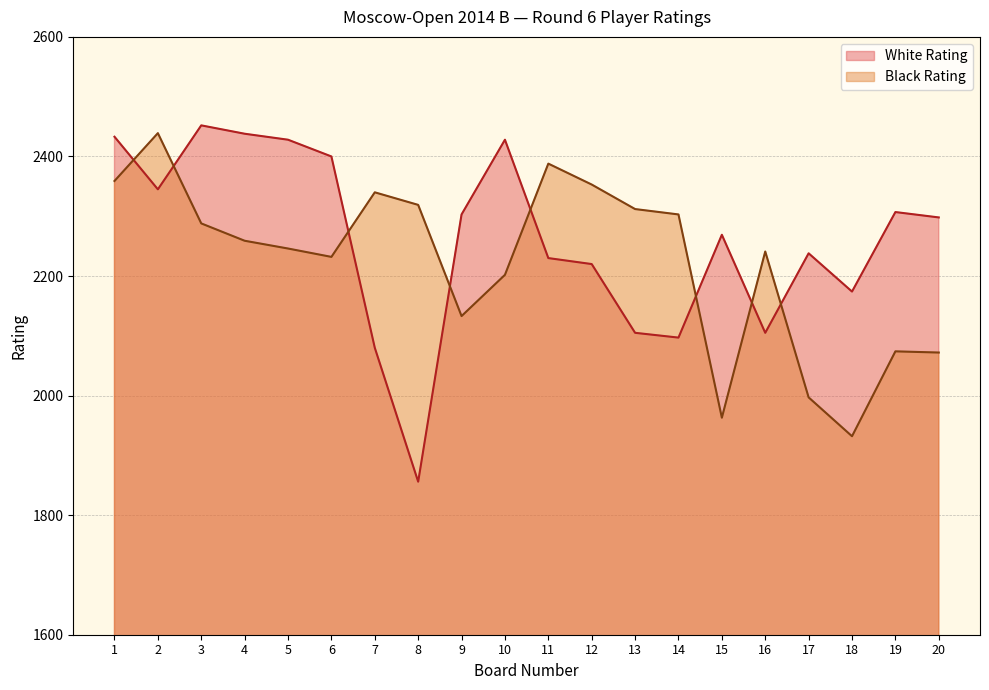

Where do Black Rating and White Rating first cross each other?

1 and 2